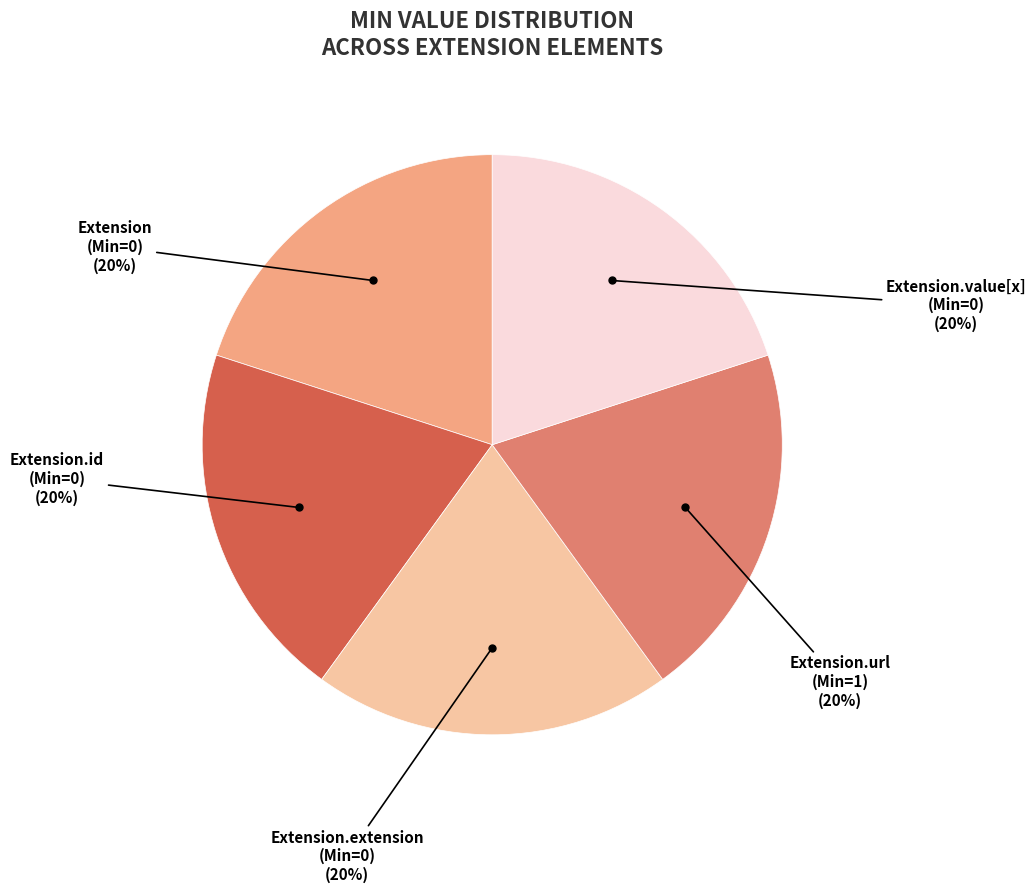

To the nearest percent, what is the average slice percentage?

20%